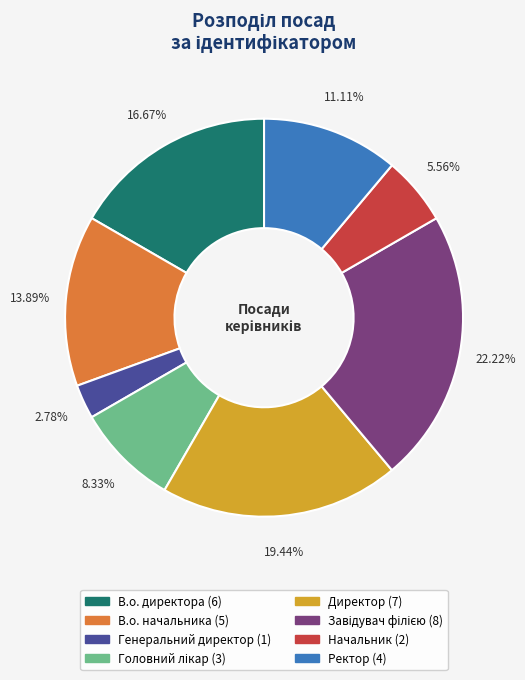

Which has a higher value, В.о. начальника or В.о. директора?

В.о. директора